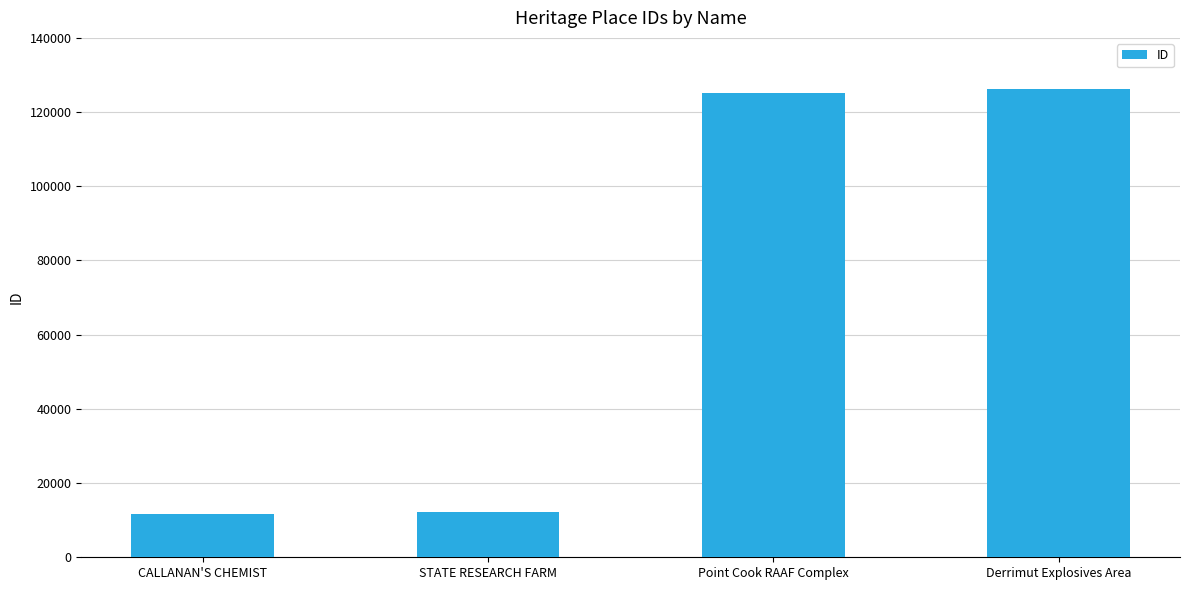

What is the difference between the maximum and minimum values?

114634